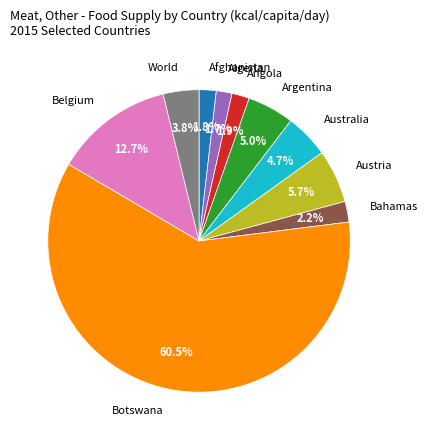

To the nearest percent, what is the combined percentage of Austria and Afghanistan?

8%